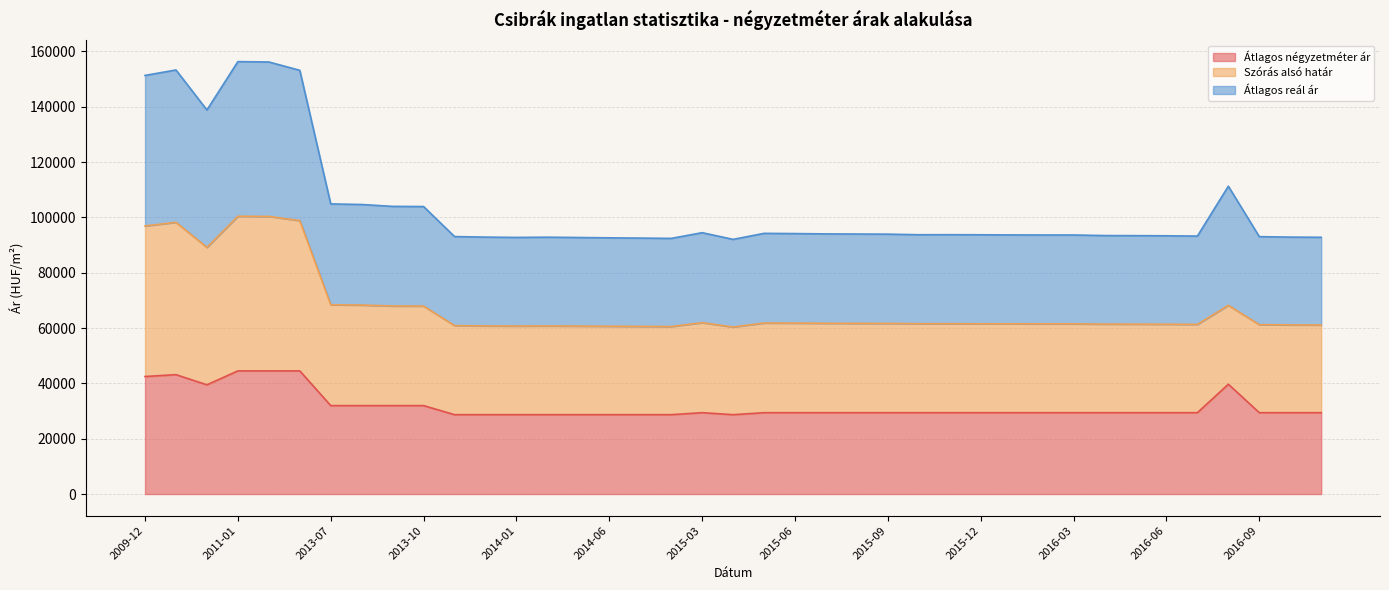

At which category does Átlagos négyzetméter ár reach its first local peak?

2010-01